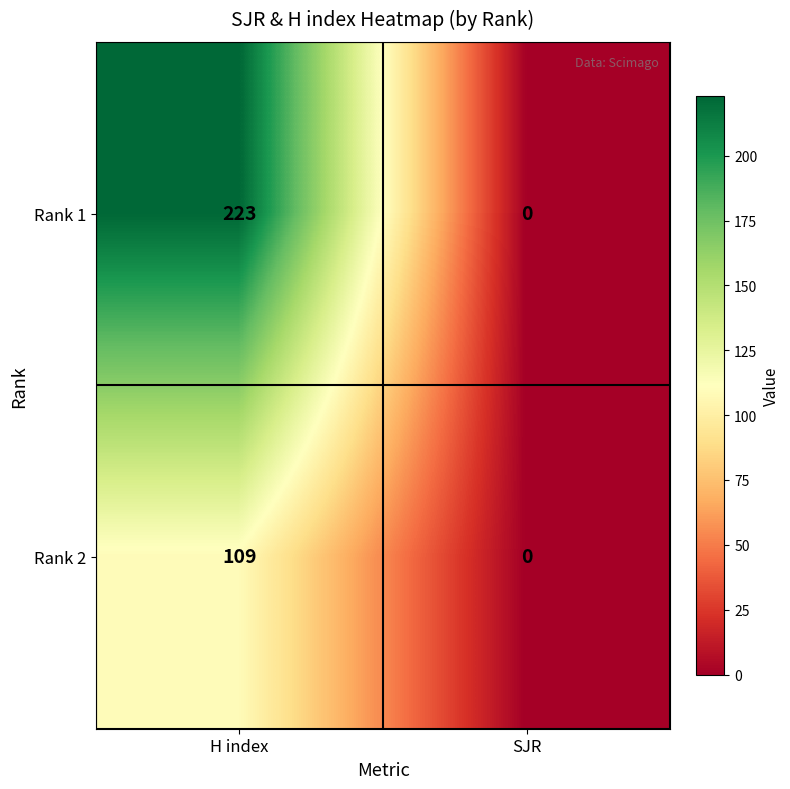

Reading left to right, list all the values displayed in this chart.

Rank 1: 223	0
Rank 2: 109	0